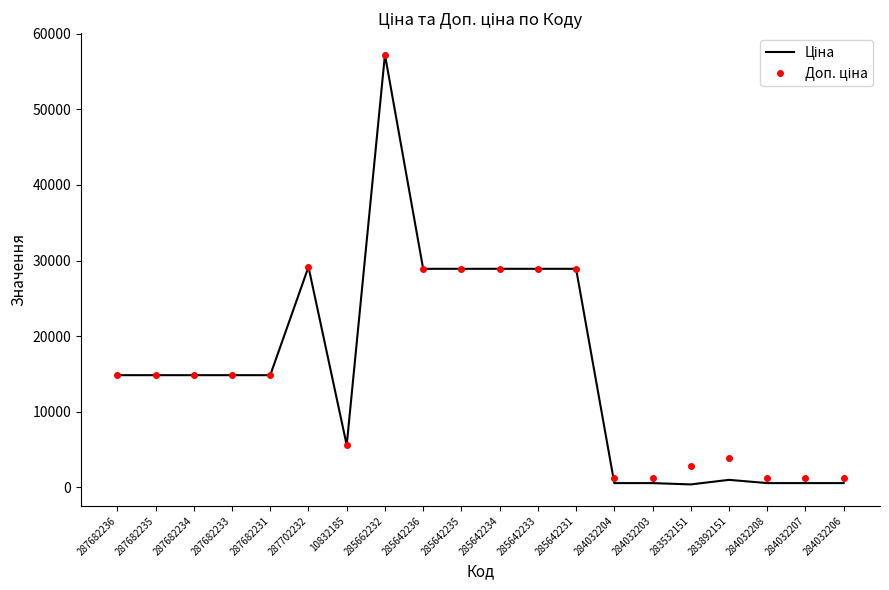

How many categories are shown in the chart?

20